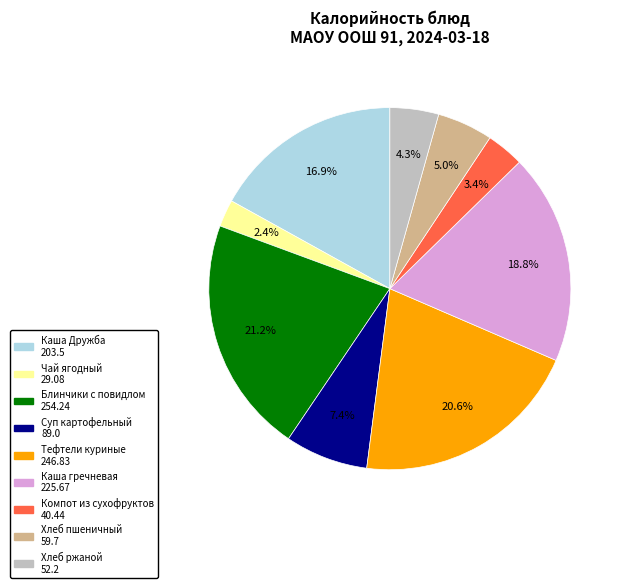

Is Каша Дружба the majority of the pie?

No